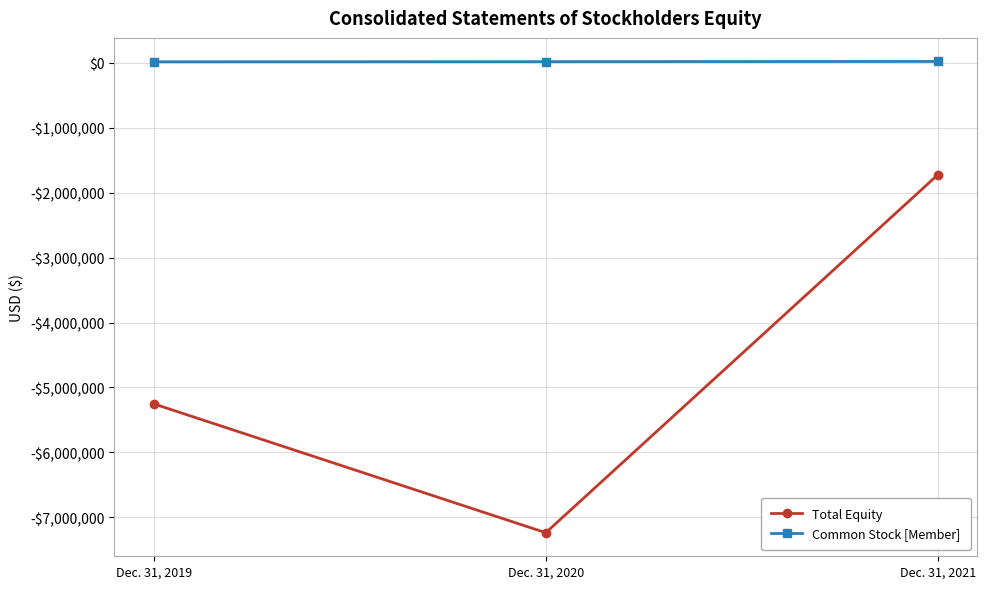

Rank the categories by Total Equity value from highest to lowest.

Dec. 31, 2021, Dec. 31, 2019, Dec. 31, 2020